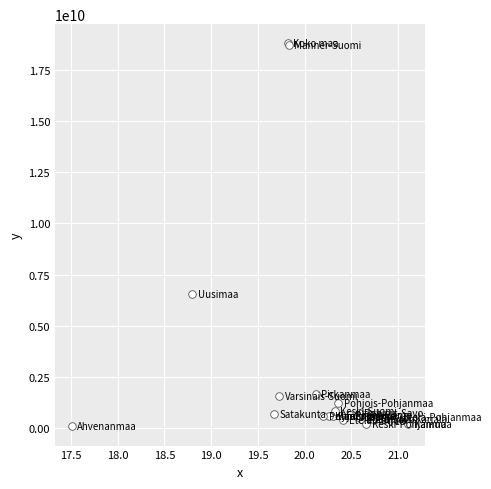

What Y value in the scatter plot is closest to 9441834398?

6541677090.6